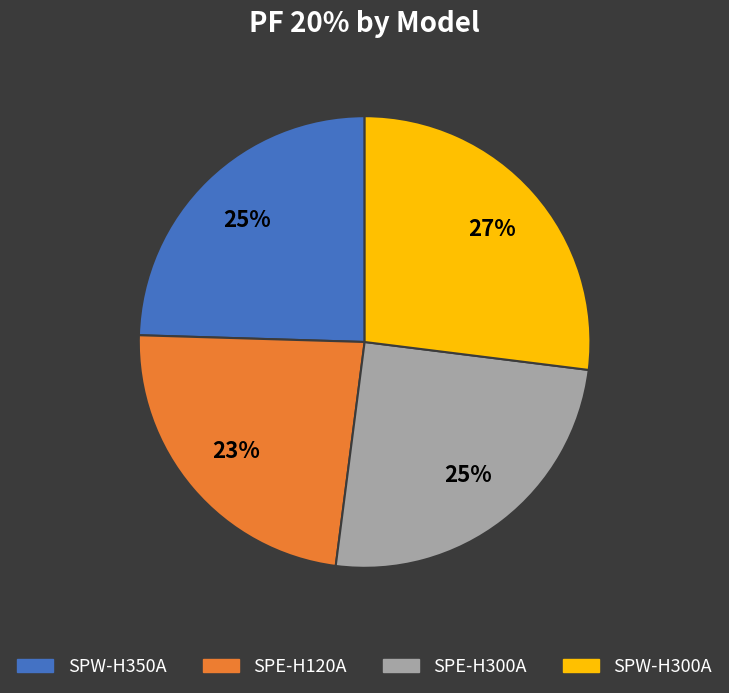

To the nearest percent, what percentage of the pie is SPW-H350A?

25%